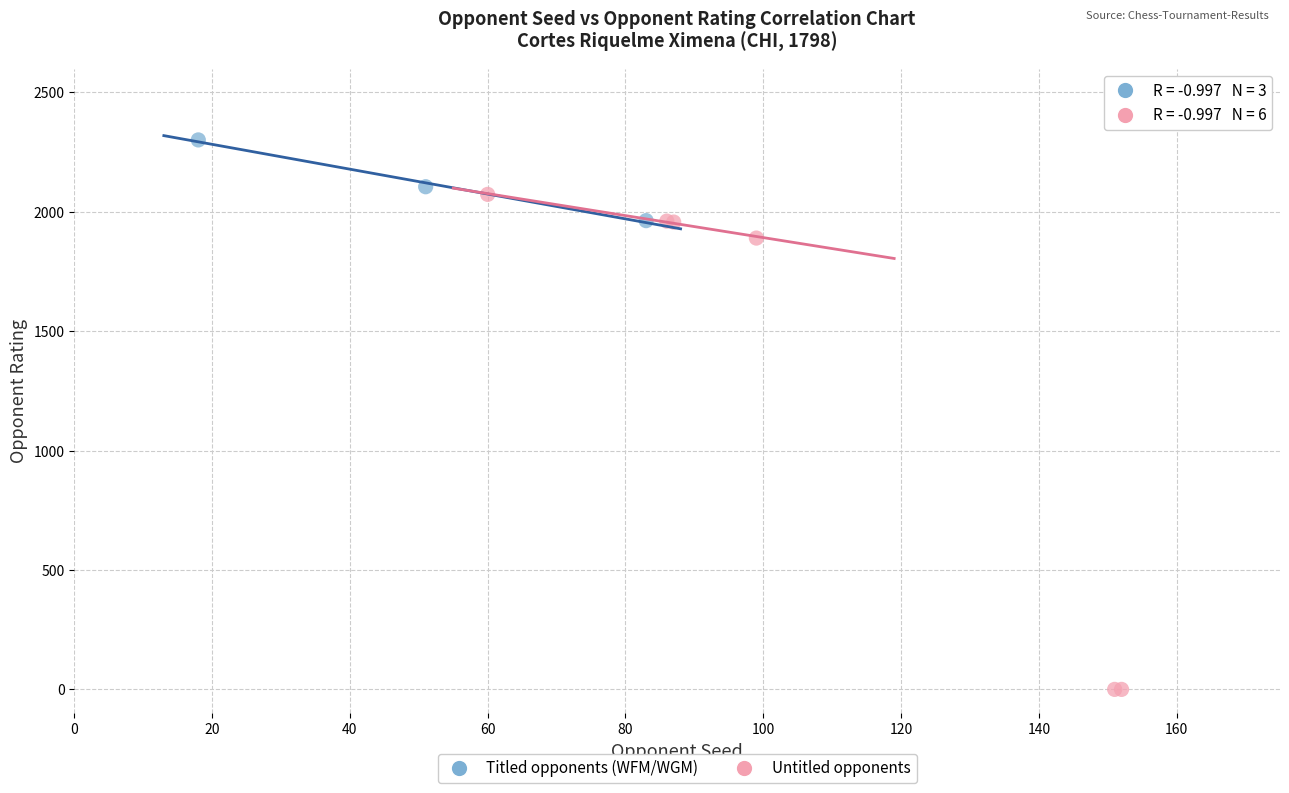

Which series reaches the maximum Y coordinate?

Titled opponents (WFM/WGM)